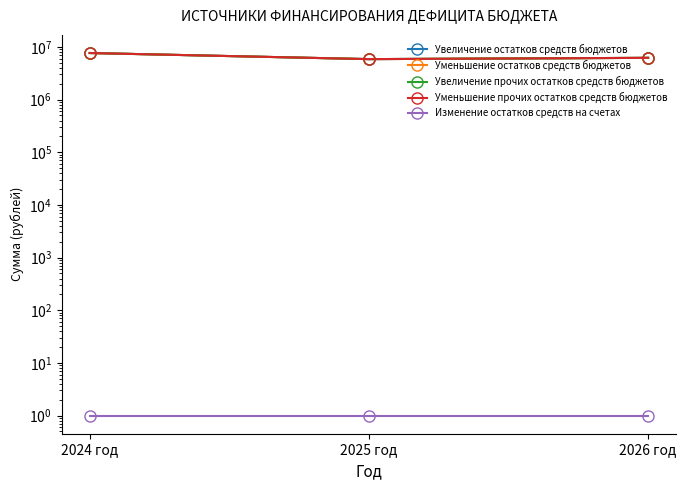

Between 2025 год and 2026 год, which is larger?

2026 год